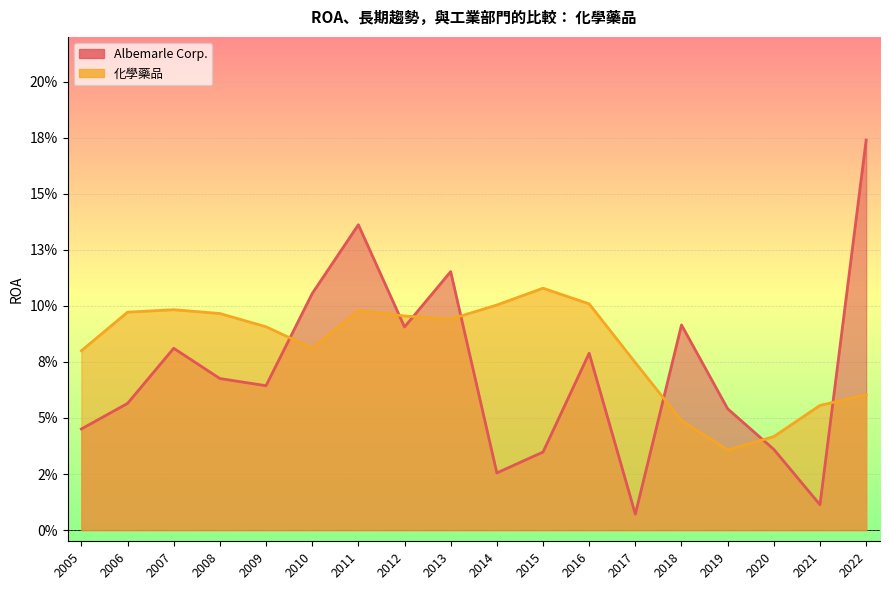

The value of Albemarle Corp. at 2015 is 0.1. True or false?

False